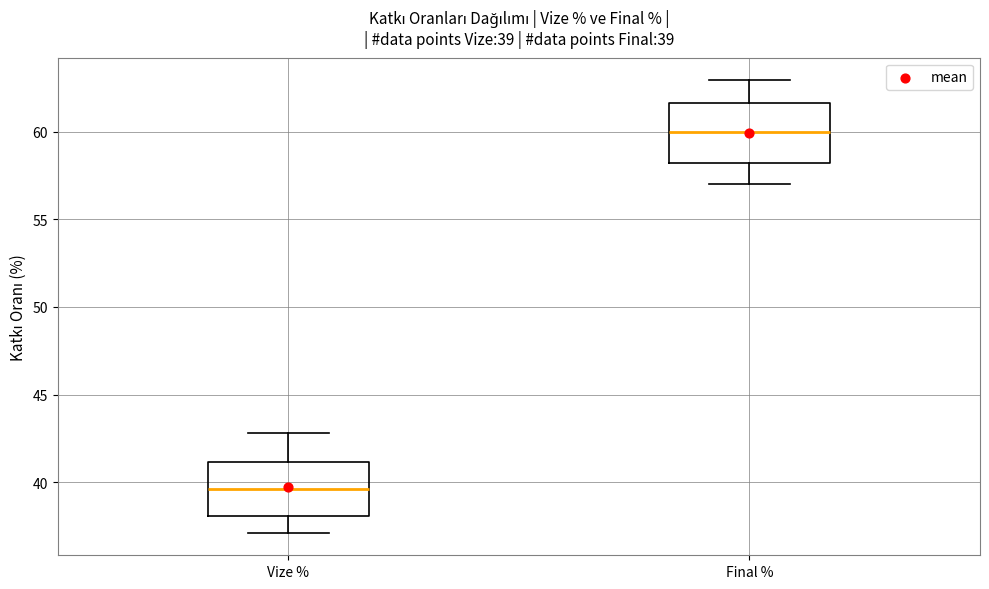

Which box's median line is the highest?

Final %